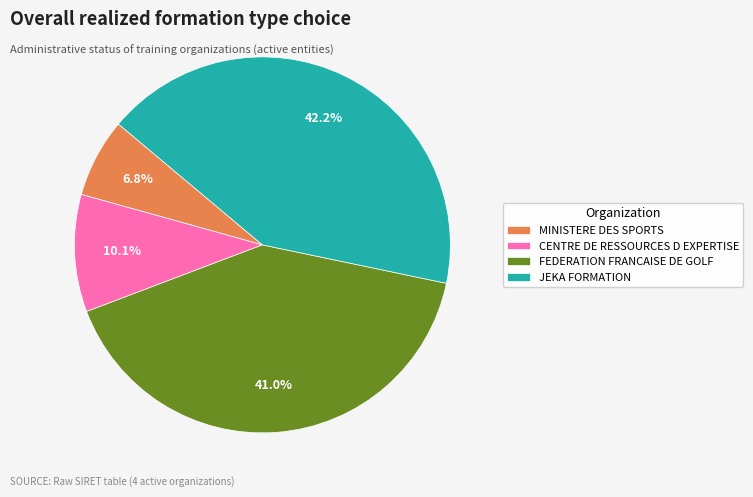

To the nearest percent, what is the difference between the JEKA FORMATION and FEDERATION FRANCAISE DE GOLF slice percentages?

1%